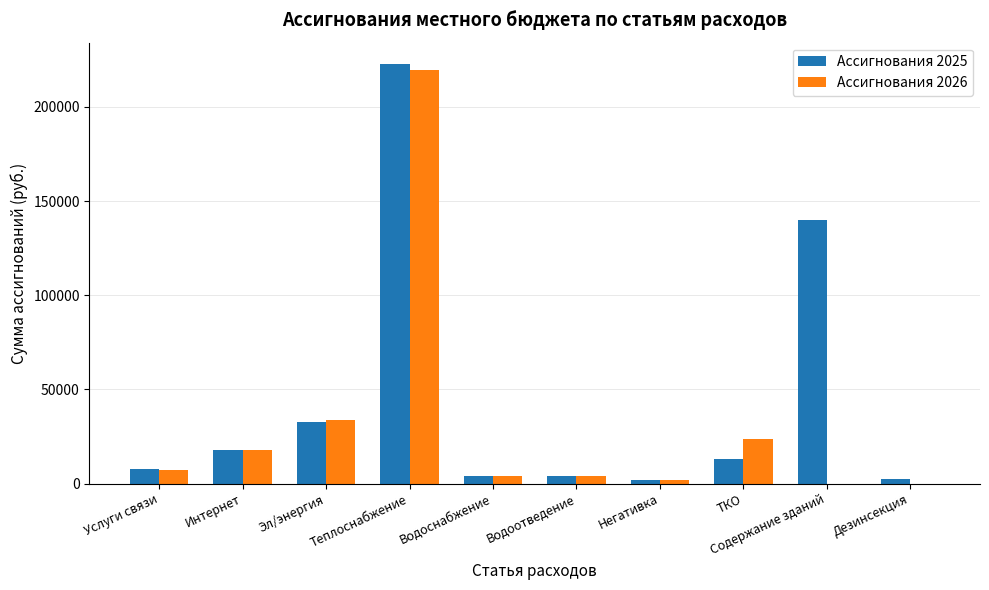

The Ассигнования 2026 series shows 219500.0 at Теплоснабжение. True or false?

True